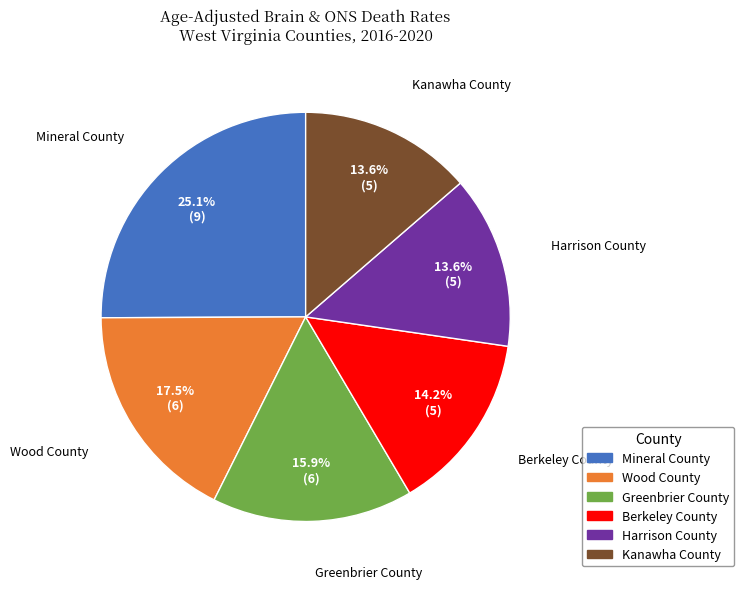

Approximately how many times larger is the value at Kanawha County compared to Harrison County?

1.0